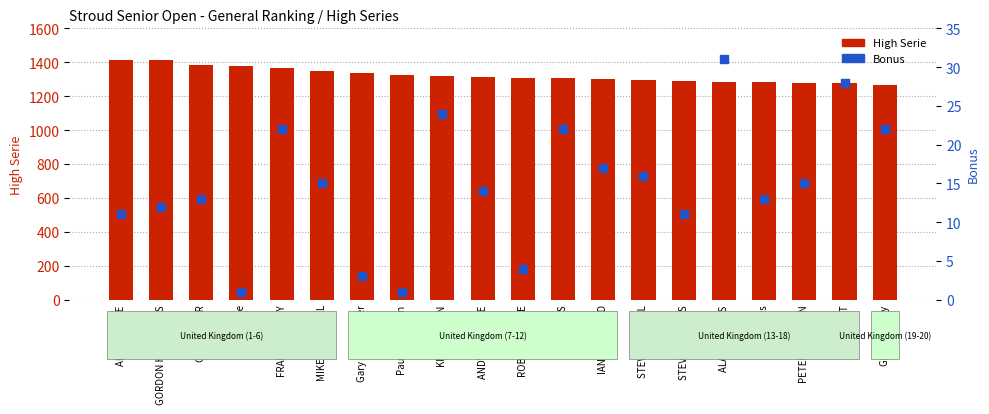

What is the total value across all series at Gregg Turvey?

1290